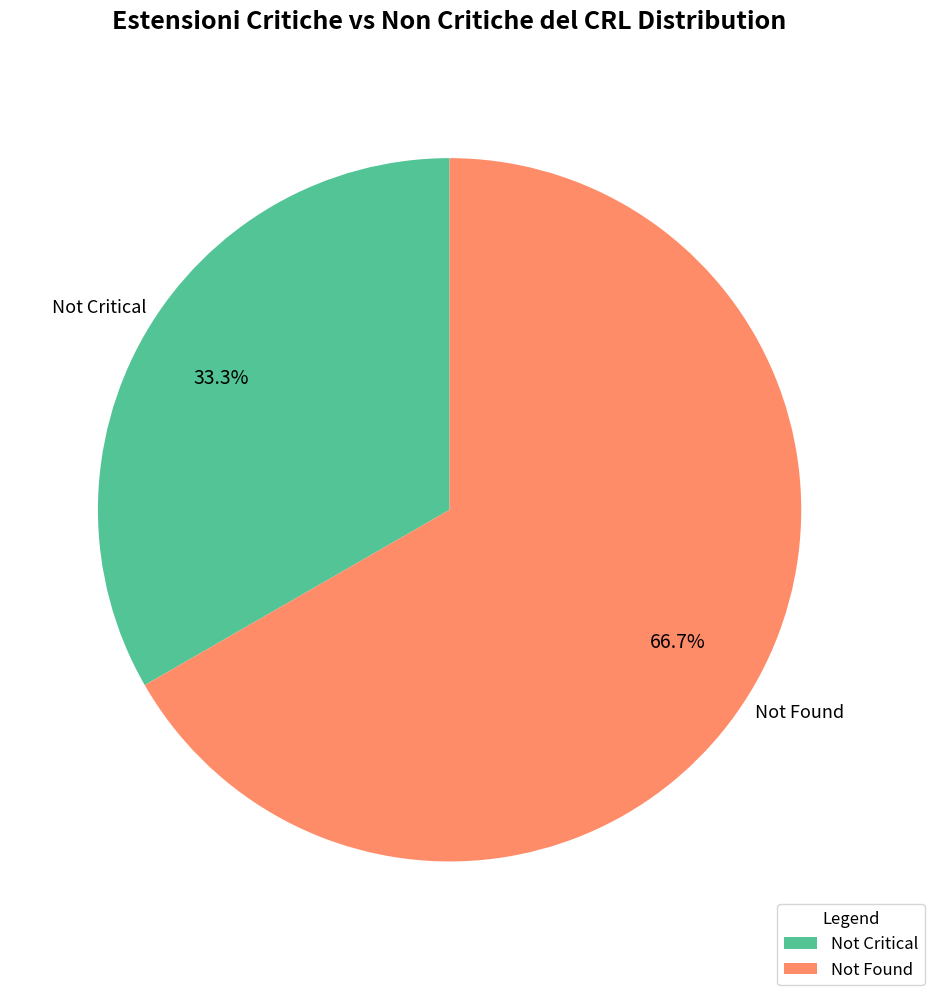

What is the ratio of the value at Not Found to the value at Not Critical?

2.0